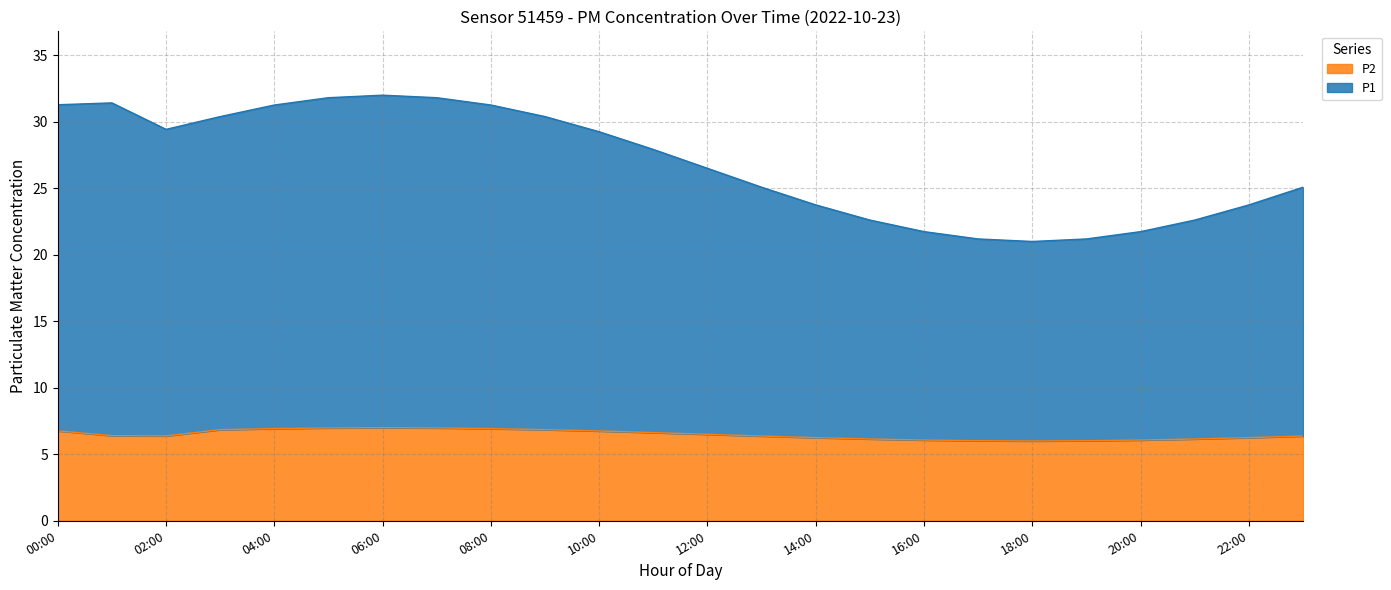

What is the difference between the maximum and minimum values in the P2 series?

1.0